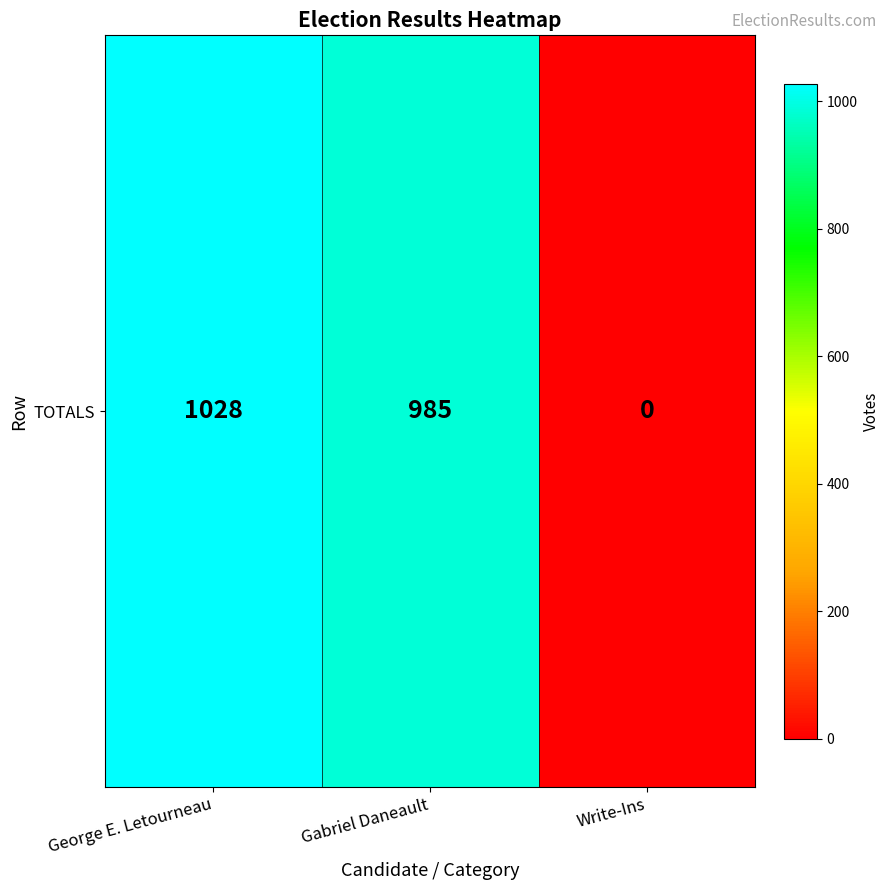

What is the difference between the values at Write-Ins and George E. Letourneau?

1028